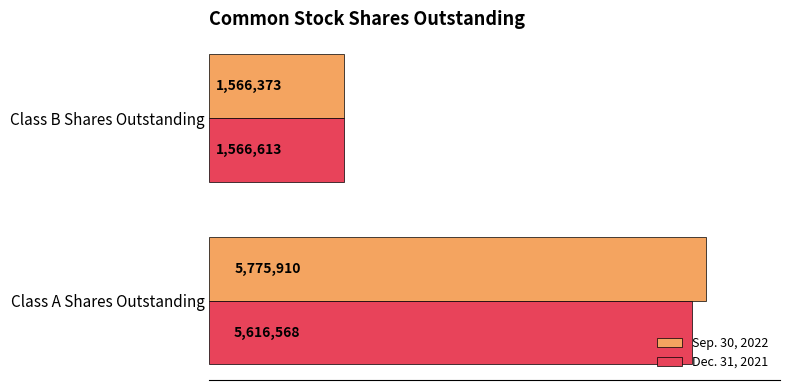

Which series has the largest total across all categories?

Sep. 30, 2022